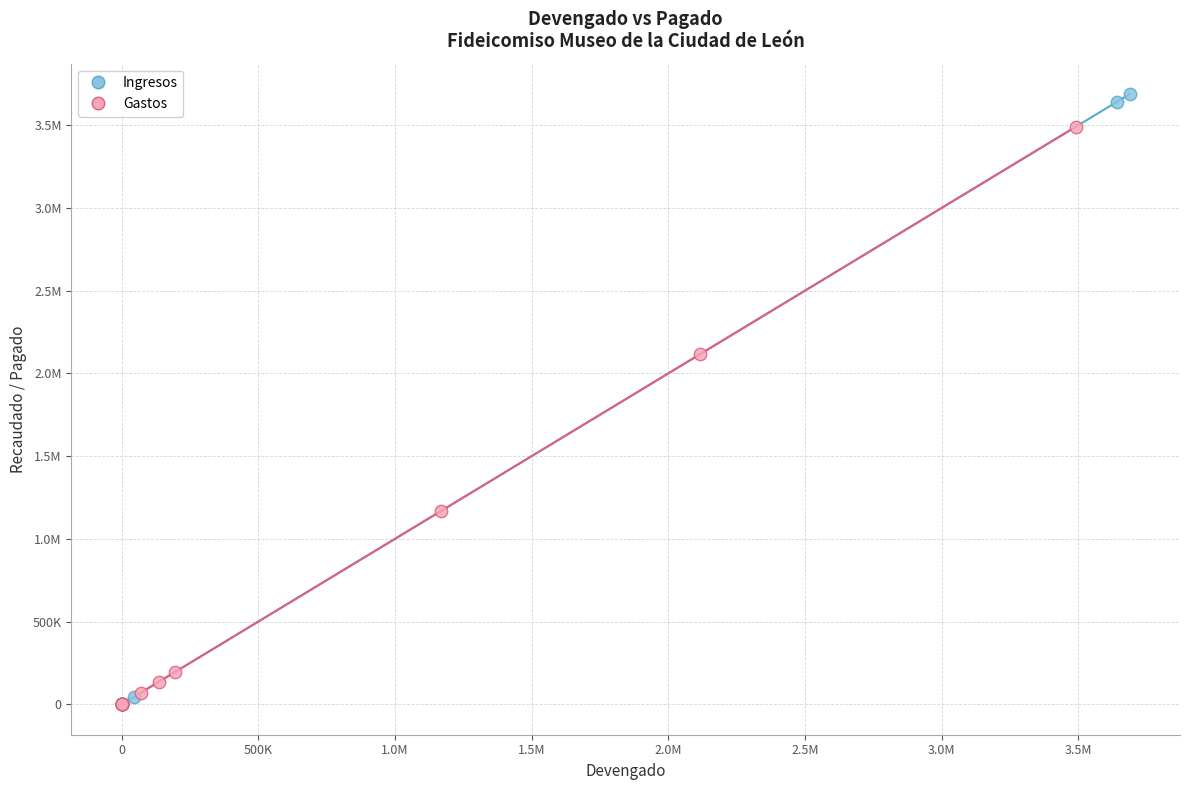

What are all the series names shown in the legend?

Ingresos, Gastos